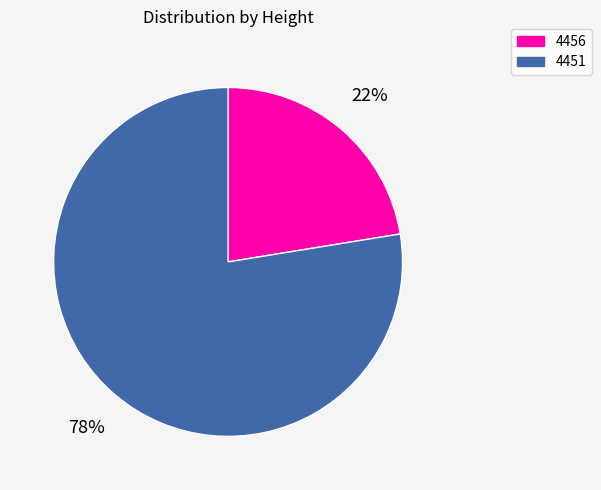

The 4456 slice represents 22% of the pie. True or false?

True